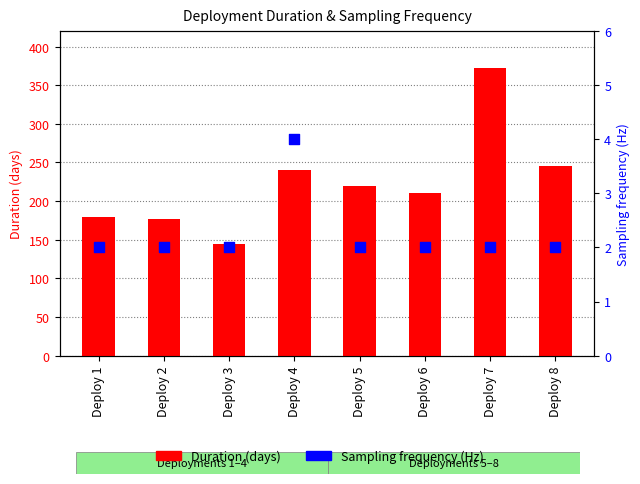

Which series reaches the minimum Y coordinate?

Sampling frequency (Hz)